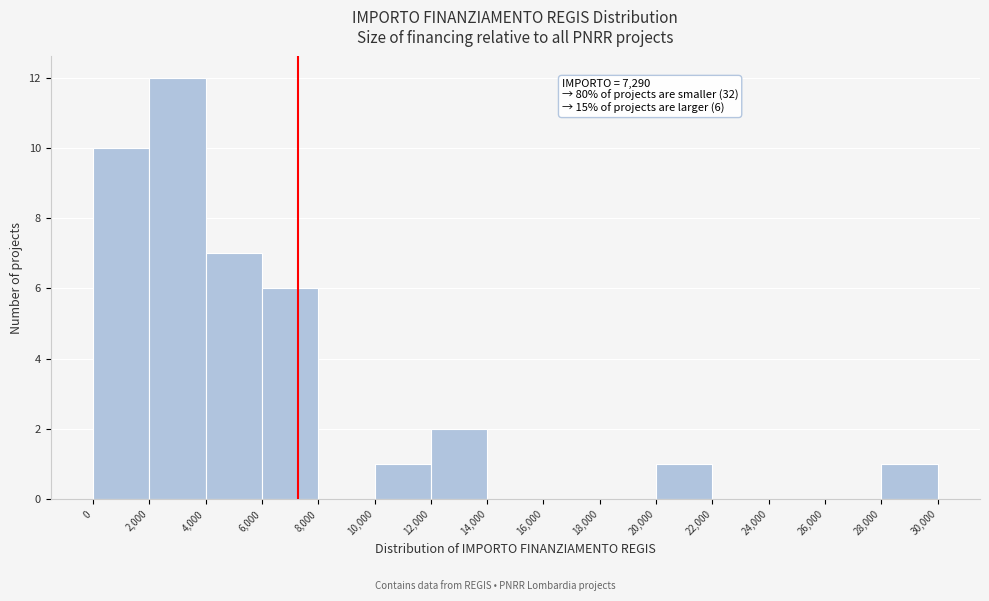

Over which range of the x-axis is the bar tallest?

2,000 to 4,000